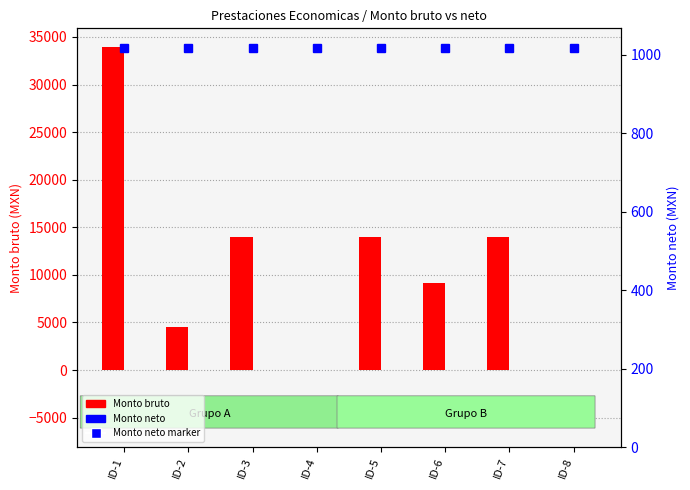

What is the greatest value displayed?

33904.0